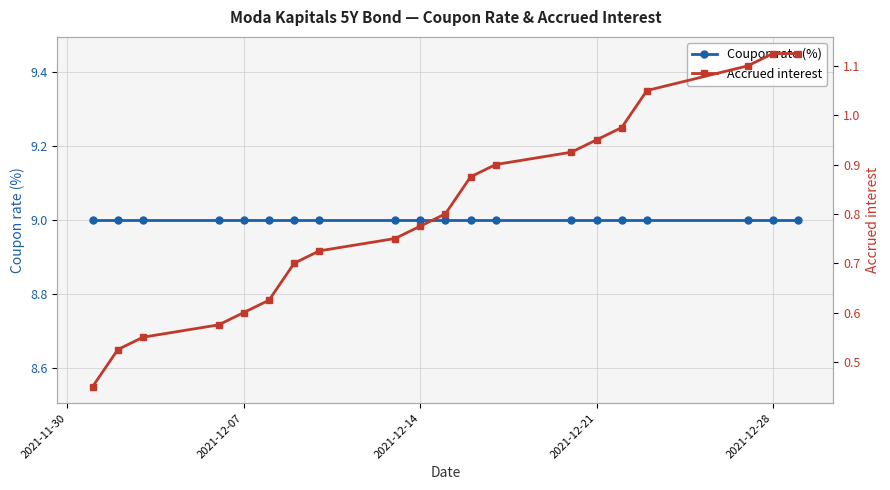

Is this an area chart (filled region under the line)?

No